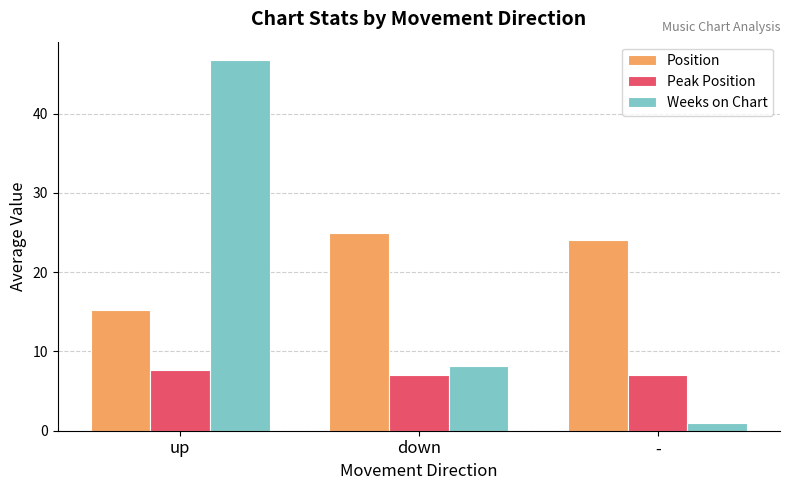

How many data points does each series have?

3